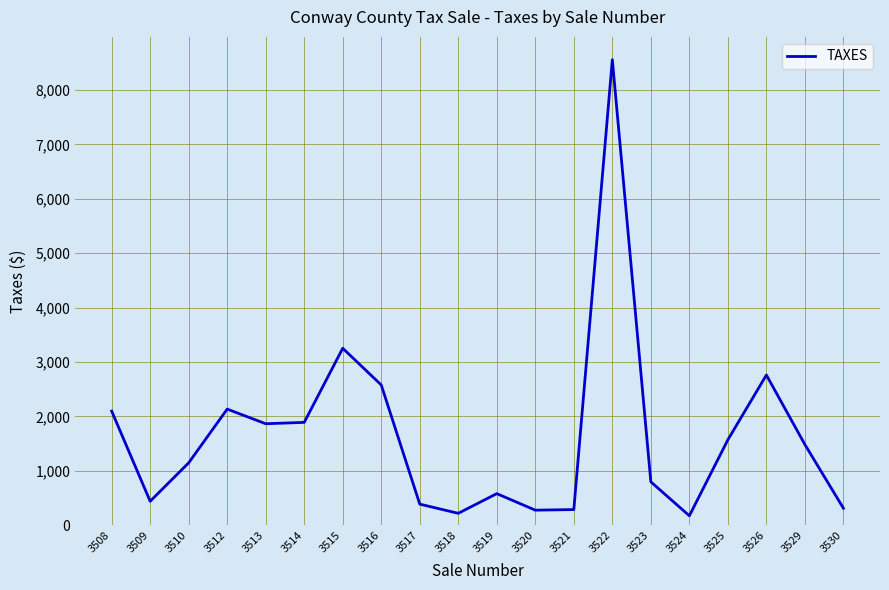

What is the smallest value displayed?

174.0